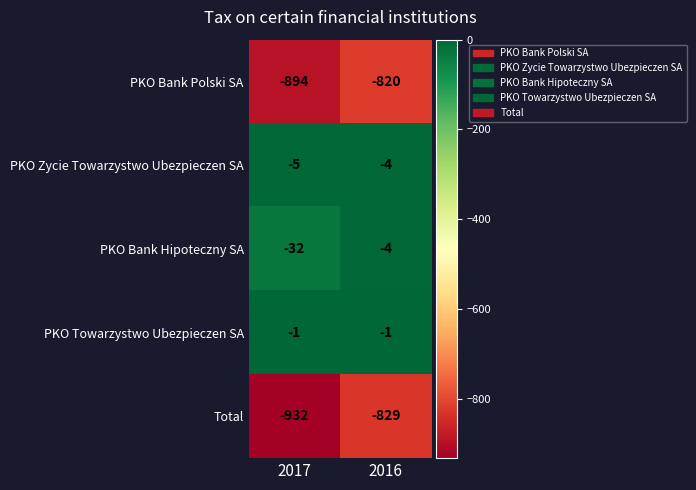

What is the maximum value shown in the chart?

-1